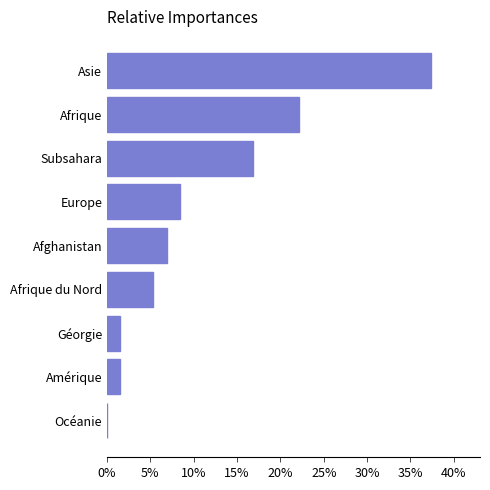

What is the difference between the maximum and second lowest values?

0.4